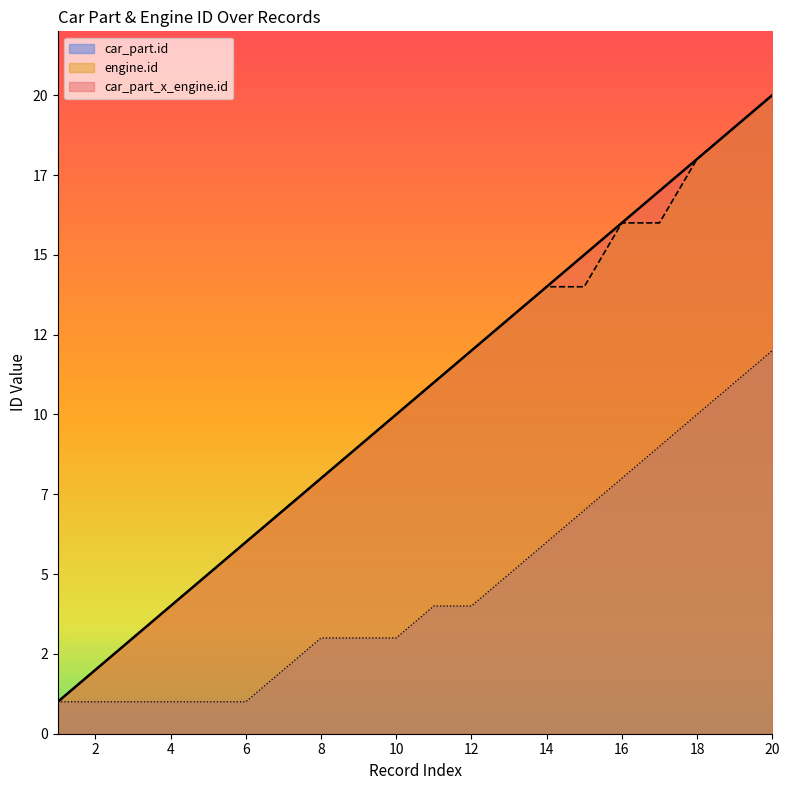

Rank the categories by engine.id value from lowest to highest.

1, 2, 3, 4, 5, 6, 7, 8, 9, 10, 11, 12, 13, 14, 15, 16, 17, 18, 19, 20